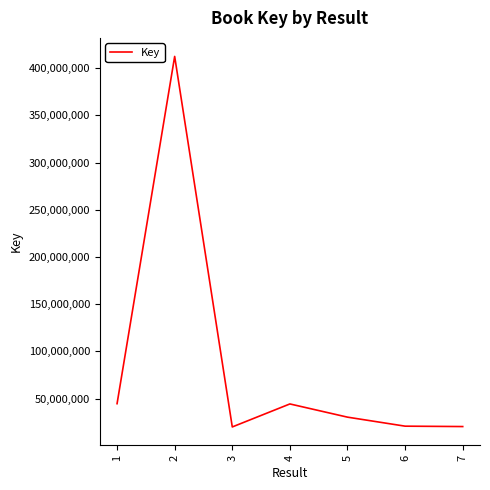

At which category does the chart reach its peak across all series?

2